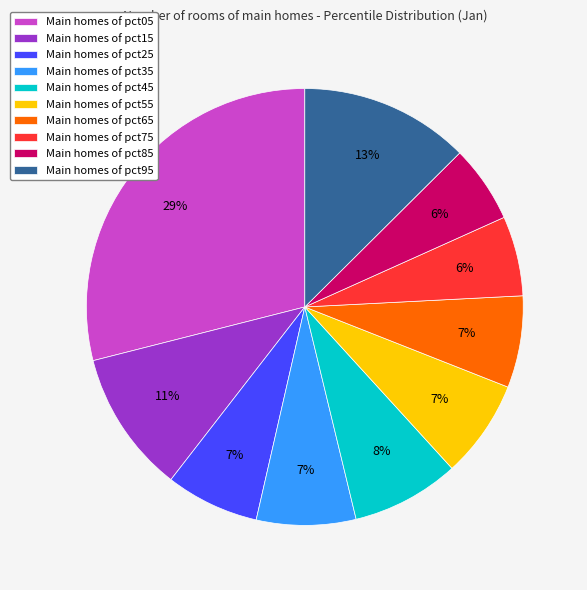

To the nearest percent, what is the average slice percentage?

10%